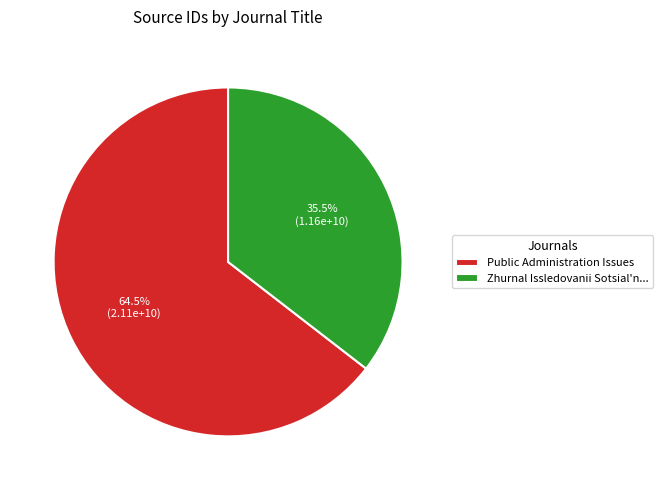

Which category has the smallest portion of the pie?

Zhurnal Issledovanii Sotsial'n...